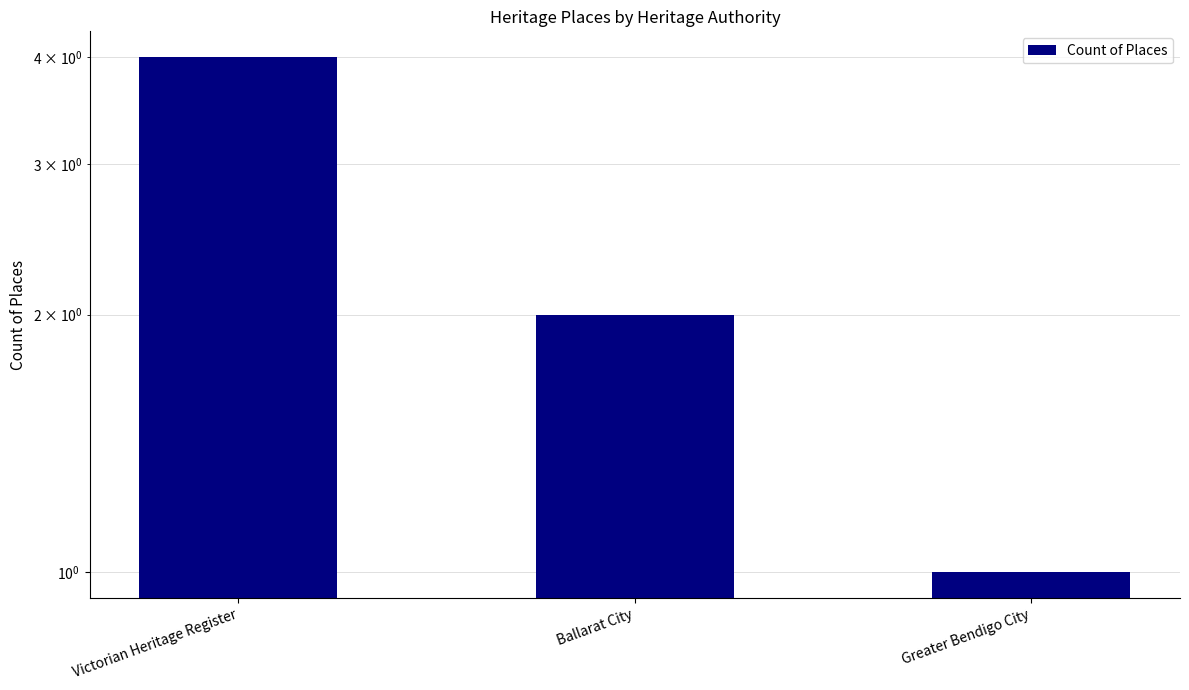

Which category has the highest value across all series?

Victorian Heritage Register